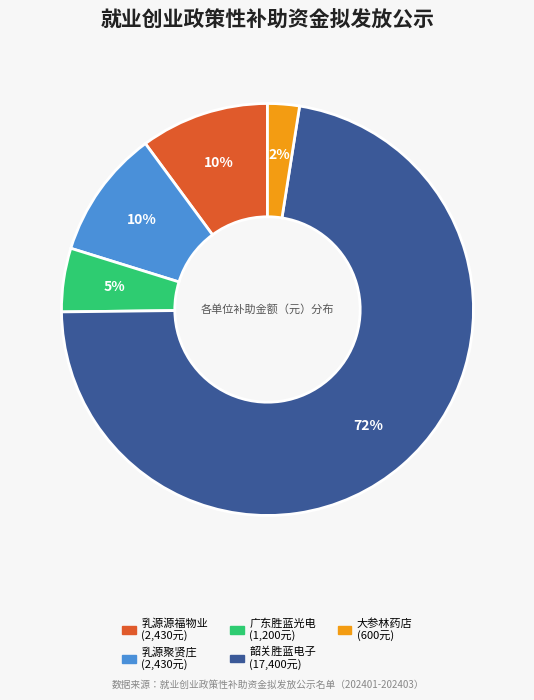

Does any single category account for the majority?

Yes